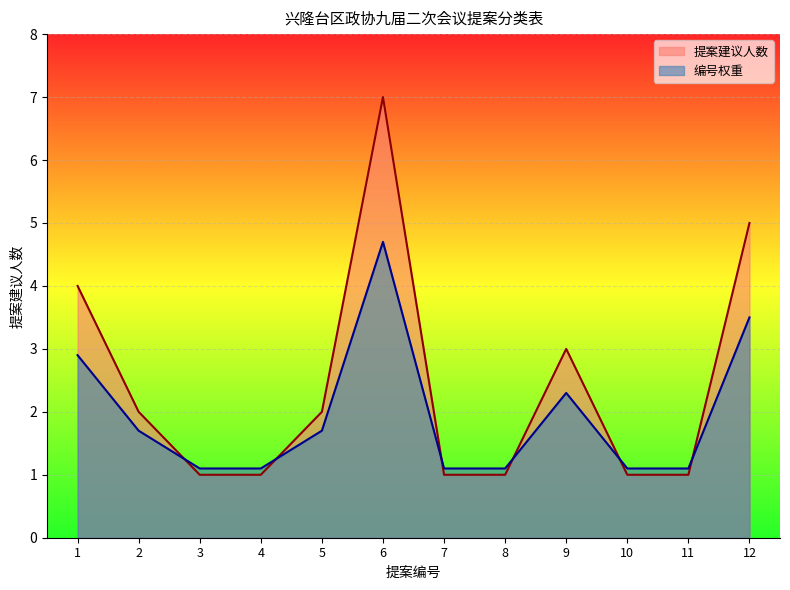

Reading left to right, list all the values displayed in this chart.

提案建议人数: 4.0	2.0	1.0	1.0	2.0	7.0	1.0	1.0	3.0	1.0	1.0	5.0
编号权重: 2.9	1.7	1.1	1.1	1.7	4.7	1.1	1.1	2.3	1.1	1.1	3.5